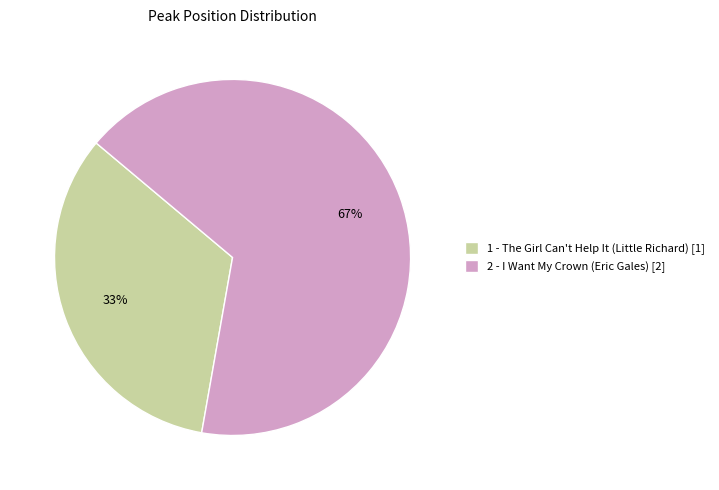

To the nearest percent, what is the combined percentage of 2 - I Want My Crown (Eric Gales) [2] and 1 - The Girl Can't Help It (Little Richard) [1]?

100%